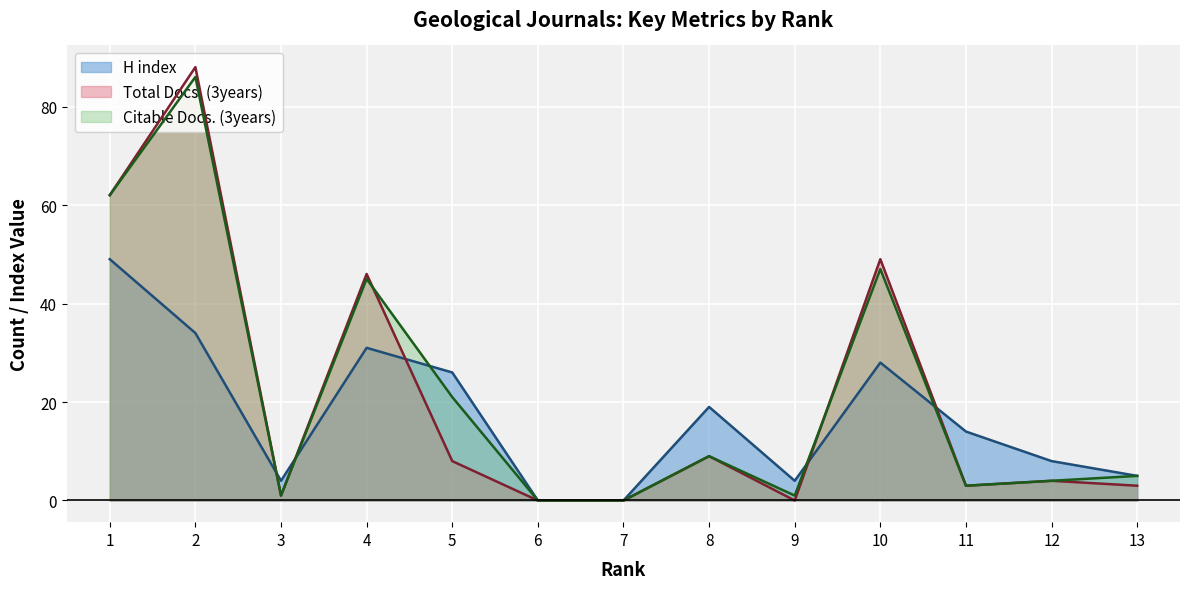

What is the difference between the maximum and second lowest values in the Citable Docs. (3years) series?

86